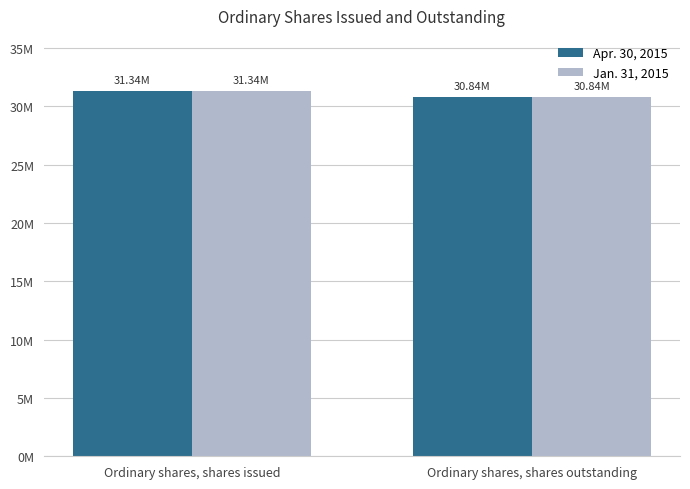

Does the chart contain any negative values?

No